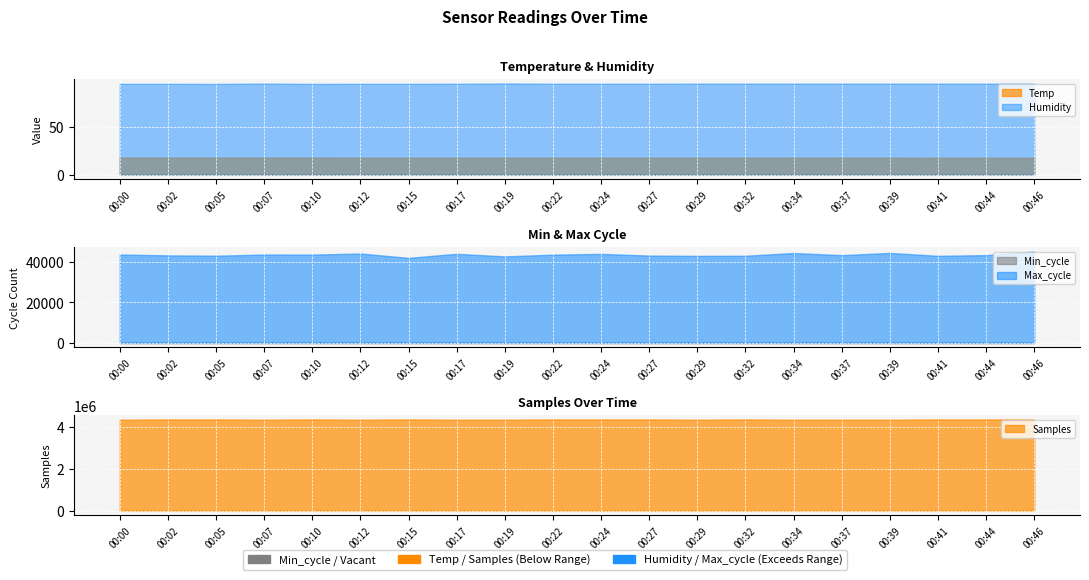

The value of Samples at 00:29 is 4348157.0. True or false?

True